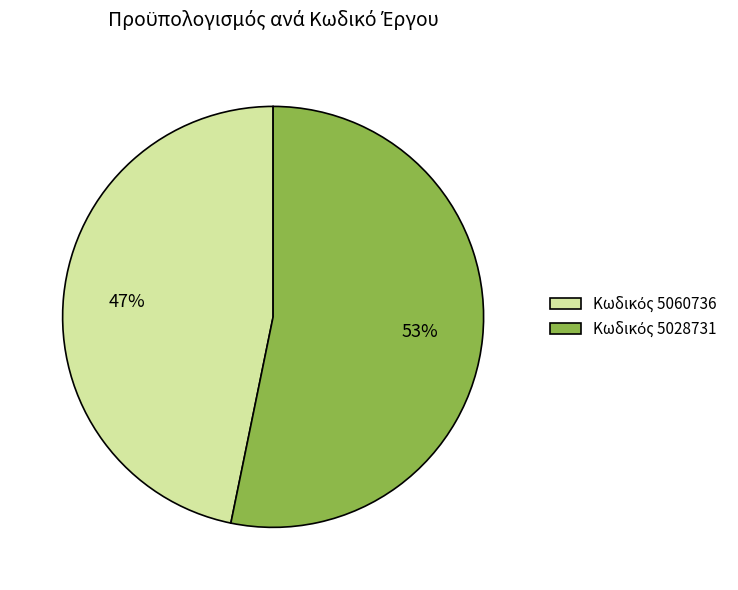

How many slices are in this pie chart?

2